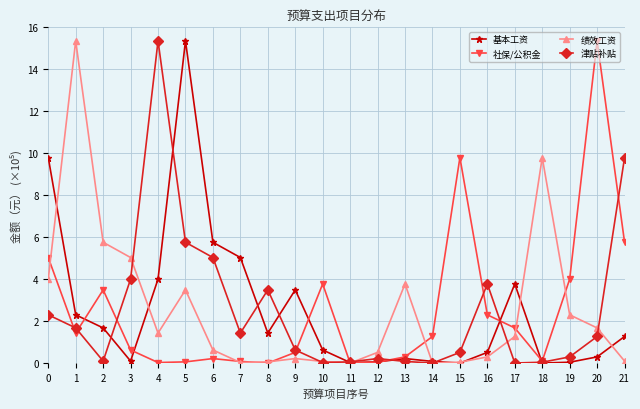

What is the sum of the 基本工资 values at 20 and 10?

0.9